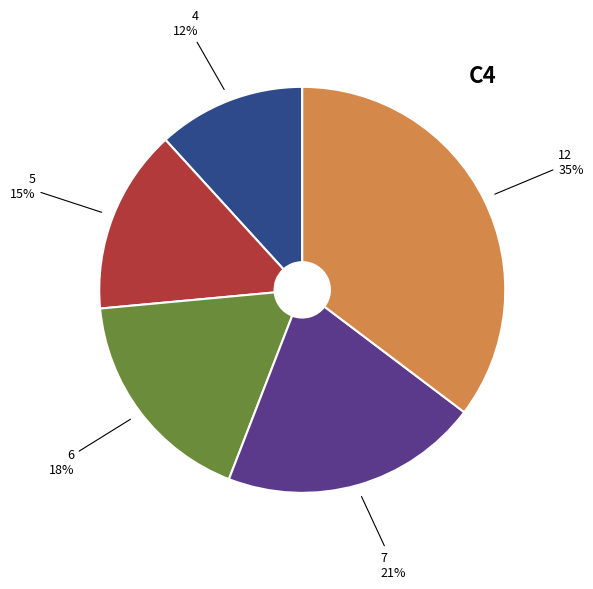

How many slices are in this pie chart?

5